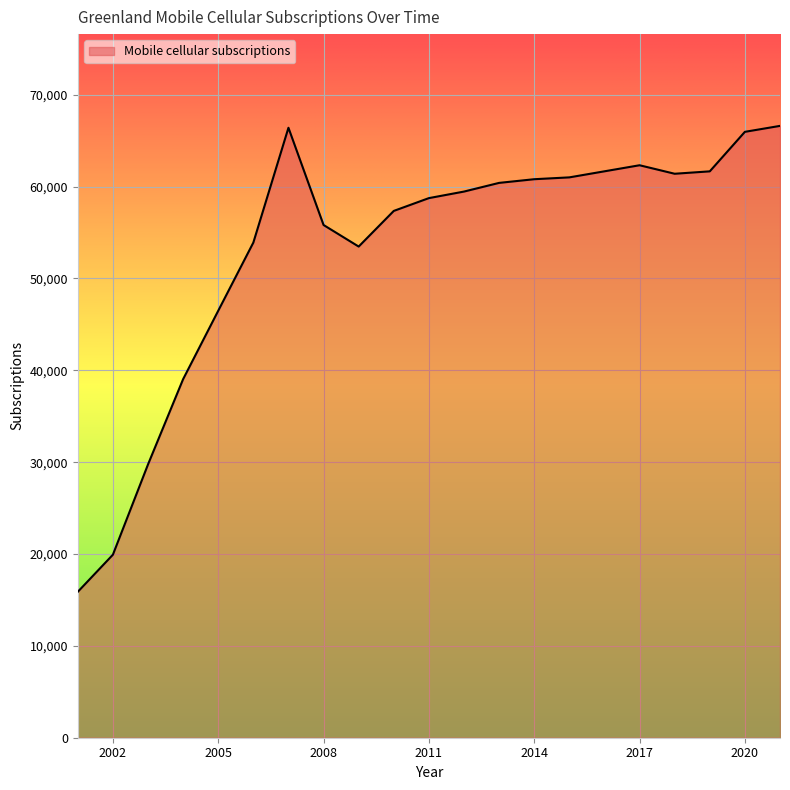

How many lines are shown in the chart?

1